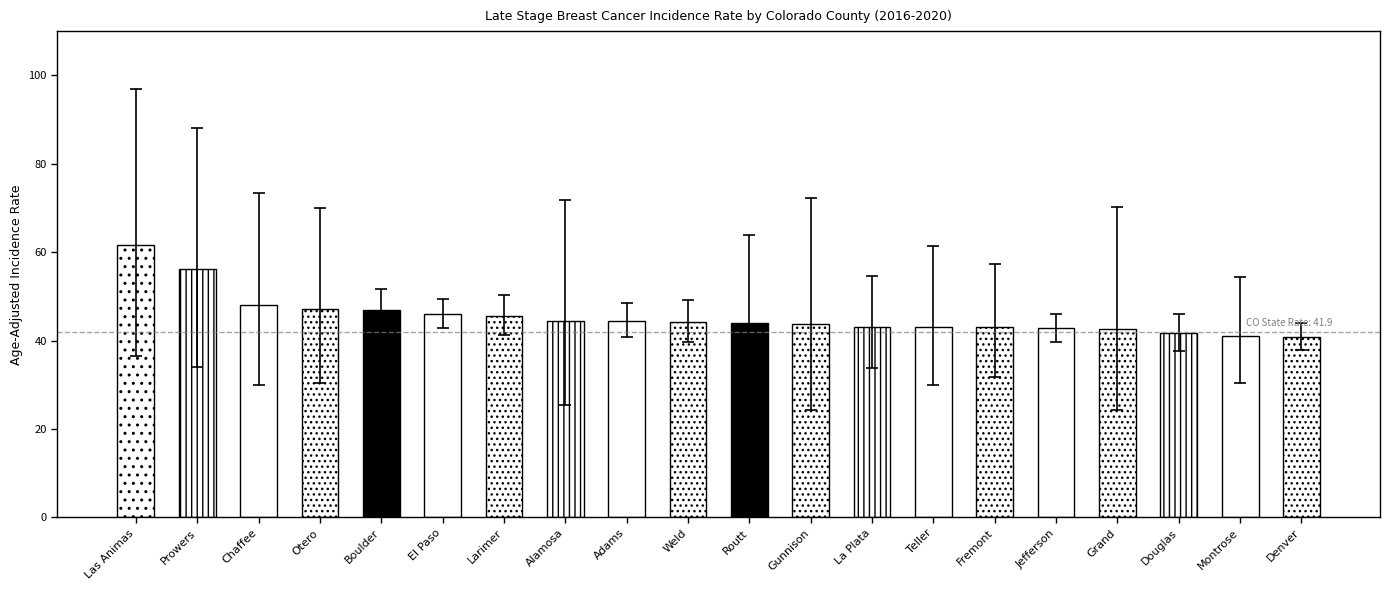

The value of Age-Adjusted Incidence Rate at Chaffee is 80.3. True or false?

False